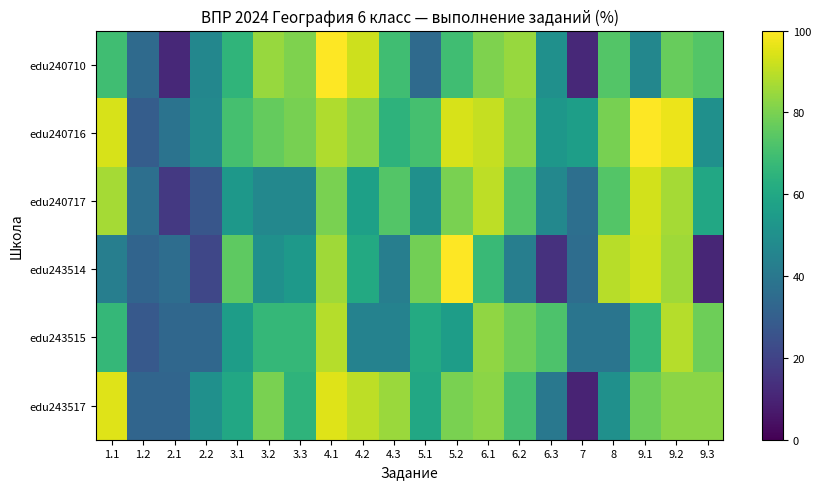

Reading left to right, transcribe all the data shown in this chart.

edu240710: 1.1=69.2	1.2=34.6	2.1=11.5	2.2=46.1	3.1=65.4	3.2=84.6	3.3=80.8	4.1=100.0	4.2=92.3	4.3=69.2	5.1=34.6	5.2=69.2	6.1=80.8	6.2=84.6	6.3=50.0	7=11.5	8=73.1	9.1=46.1	9.2=76.9	9.3=73.1
edu240716: 1.1=94.1	1.2=29.4	2.1=38.2	2.2=47.1	3.1=70.6	3.2=76.5	3.3=79.4	4.1=88.2	4.2=82.3	4.3=64.7	5.1=70.6	5.2=94.1	6.1=91.2	6.2=82.3	6.3=52.9	7=55.9	8=79.4	9.1=100.0	9.2=97.1	9.3=50.0
edu240717: 1.1=86.7	1.2=36.7	2.1=16.7	2.2=26.7	3.1=53.3	3.2=46.7	3.3=46.7	4.1=80.0	4.2=56.7	4.3=73.3	5.1=50.0	5.2=80.0	6.1=90.0	6.2=73.3	6.3=46.7	7=36.7	8=73.3	9.1=93.3	9.2=86.7	9.3=60.0
edu243514: 1.1=42.9	1.2=32.1	2.1=35.7	2.2=21.4	3.1=75.0	3.2=50.0	3.3=53.6	4.1=85.7	4.2=60.7	4.3=42.9	5.1=78.6	5.2=100.0	6.1=67.9	6.2=42.9	6.3=14.3	7=35.7	8=89.3	9.1=92.9	9.2=85.7	9.3=10.7
edu243515: 1.1=66.7	1.2=27.8	2.1=33.3	2.2=33.3	3.1=55.6	3.2=66.7	3.3=66.7	4.1=88.9	4.2=44.4	4.3=44.4	5.1=61.1	5.2=55.6	6.1=83.3	6.2=77.8	6.3=72.2	7=38.9	8=38.9	9.1=66.7	9.2=88.9	9.3=77.8
edu243517: 1.1=95.0	1.2=32.5	2.1=32.5	2.2=50.0	3.1=60.0	3.2=80.0	3.3=65.0	4.1=95.0	4.2=90.0	4.3=85.0	5.1=60.0	5.2=80.0	6.1=82.5	6.2=70.0	6.3=40.0	7=10.0	8=50.0	9.1=77.5	9.2=82.5	9.3=82.5